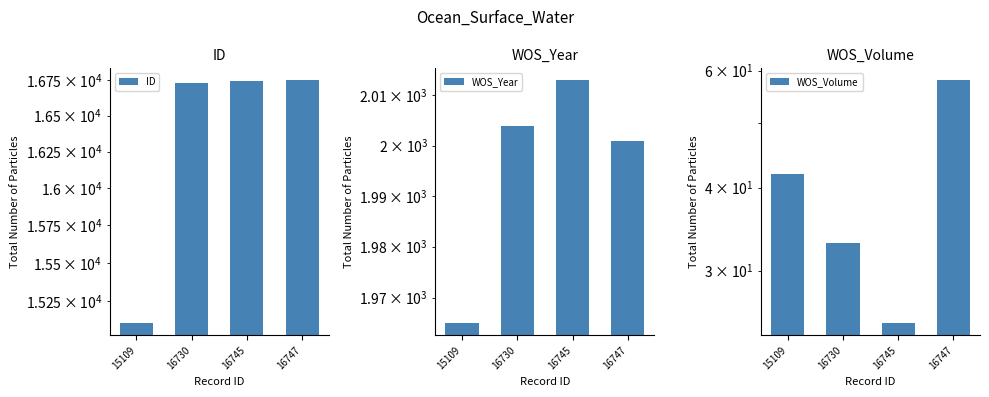

How many values in the ID series exceed 16745?

1